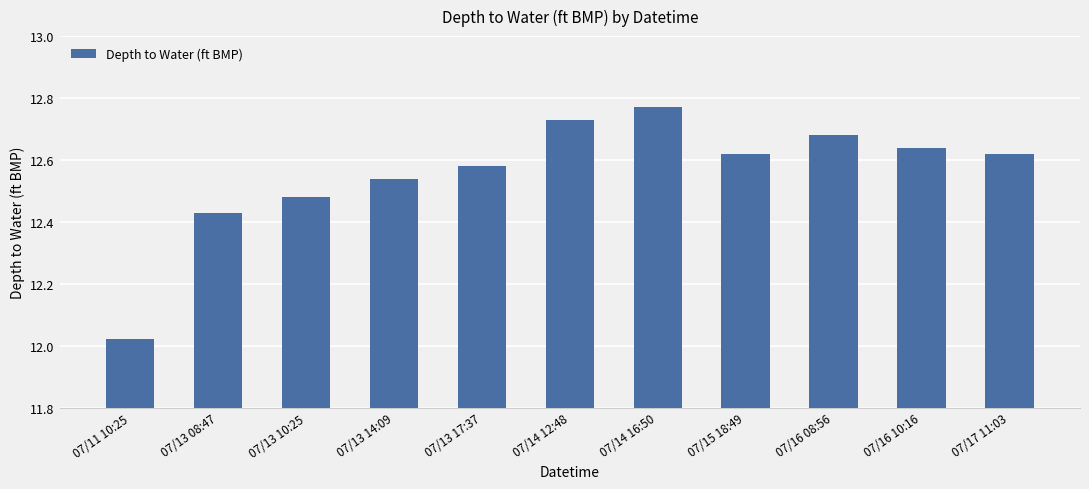

Which category has the lowest value across all series?

07/11 10:25